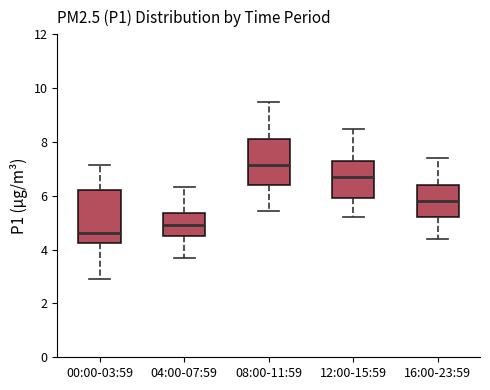

Reading left to right, read every box against the y-axis: the position of its median line, the range the box covers, and the ends of its whiskers. The values are not printed on the chart, so give them approximately, as read against the axis.

00:00-03:59: median 4.6, box 4.2 to 6.2, whiskers 3.0 to 7.2
04:00-07:59: median 5.0, box 4.6 to 5.4, whiskers 3.8 to 6.4
08:00-11:59: median 7.2, box 6.4 to 8.2, whiskers 5.4 to 9.6
12:00-15:59: median 6.8, box 6.0 to 7.4, whiskers 5.2 to 8.6
16:00-23:59: median 5.8, box 5.2 to 6.4, whiskers 4.4 to 7.4